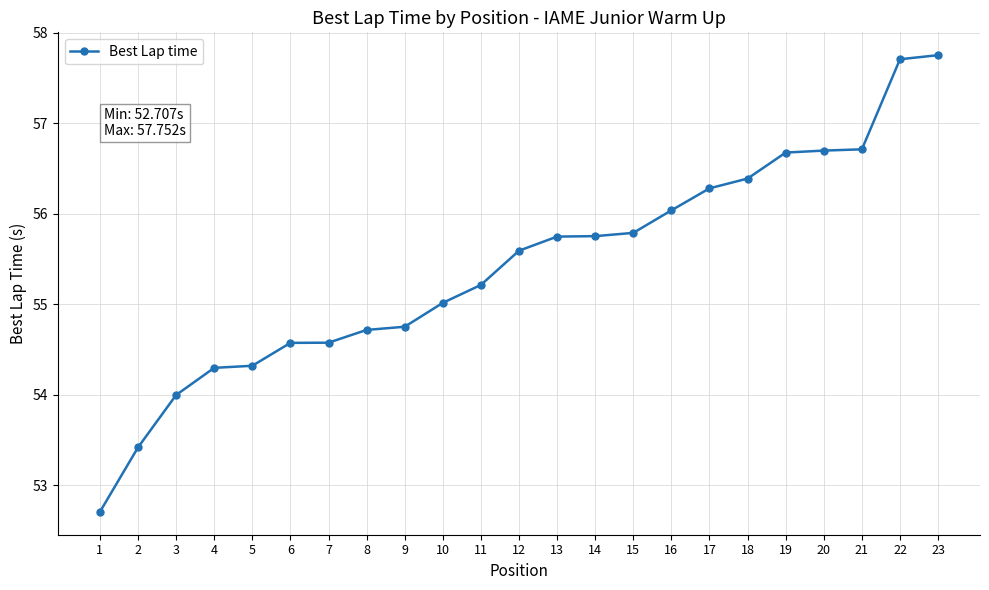

What value does the data have at 1?

52.7